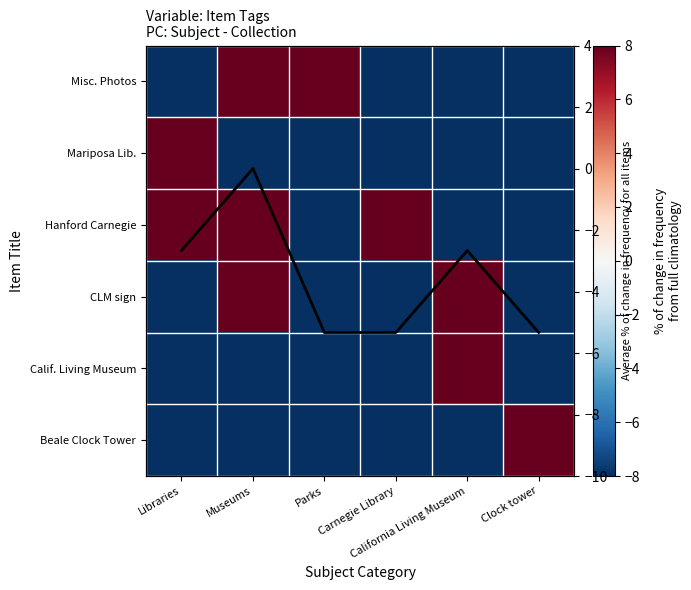

What is the sum of all Mariposa Lib. values?

-32.0